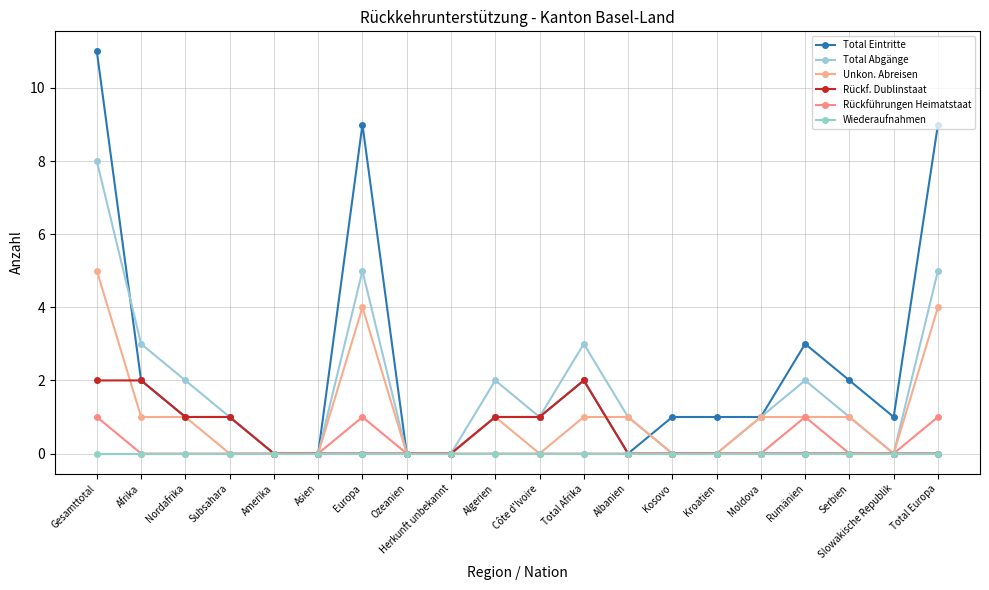

True or false: Total Abgänge has a value of 3 at Amerika.

False